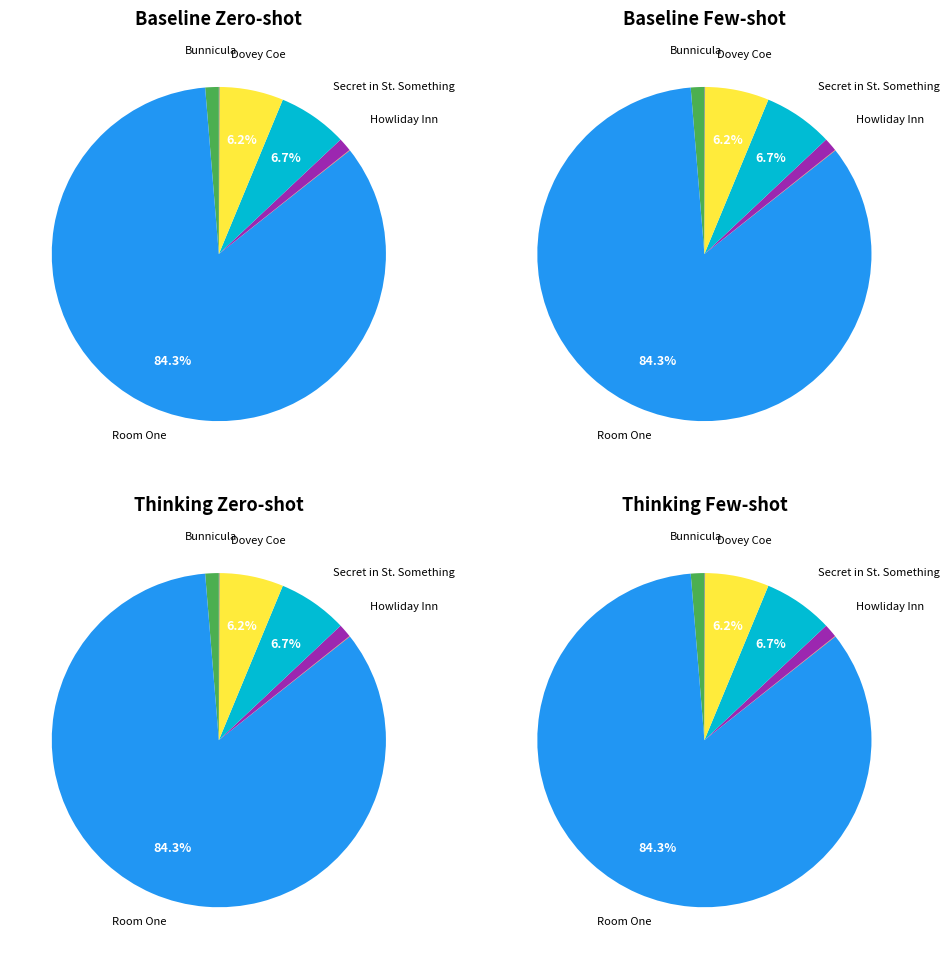

What percentage is the Secret in St. Something slice, to the nearest percent?

7%